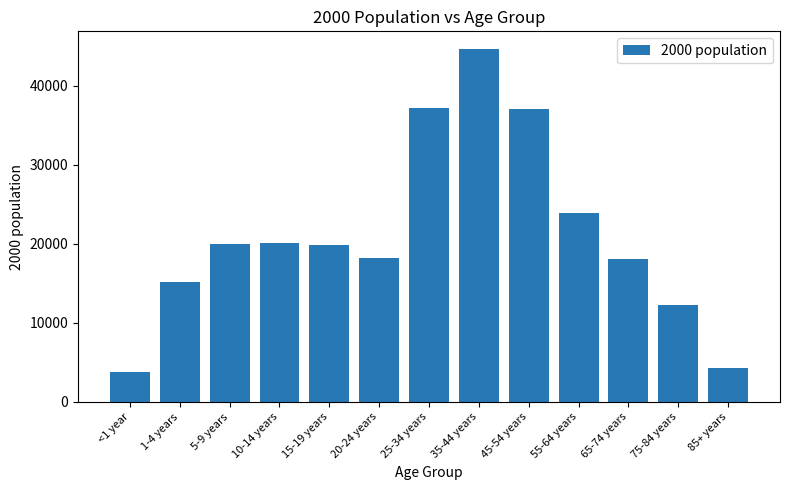

What is the maximum value shown in the chart?

44659